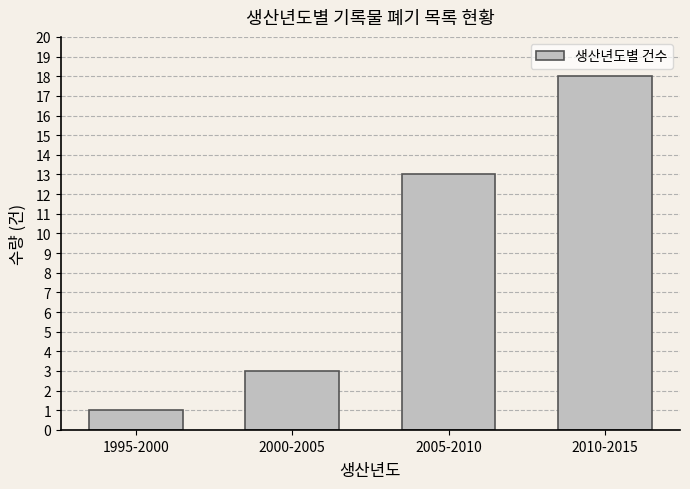

Reading left to right, transcribe all the data shown in this chart.

1995-2000=1	2000-2005=3	2005-2010=13	2010-2015=18